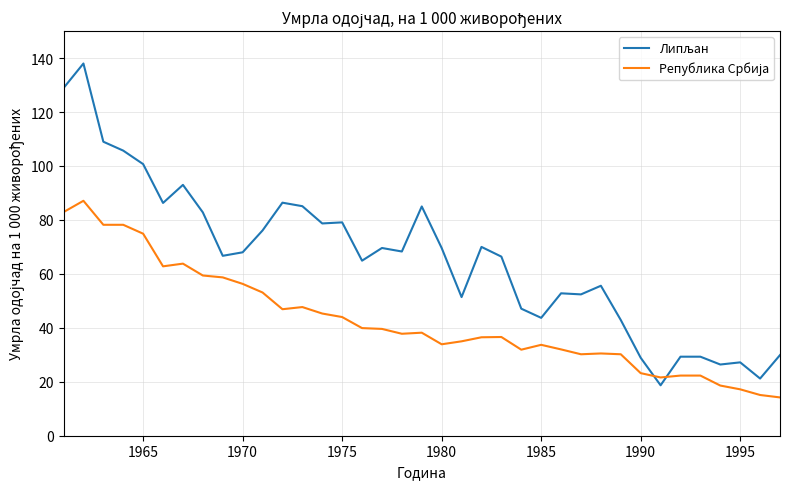

What is the smallest value displayed?

14.2